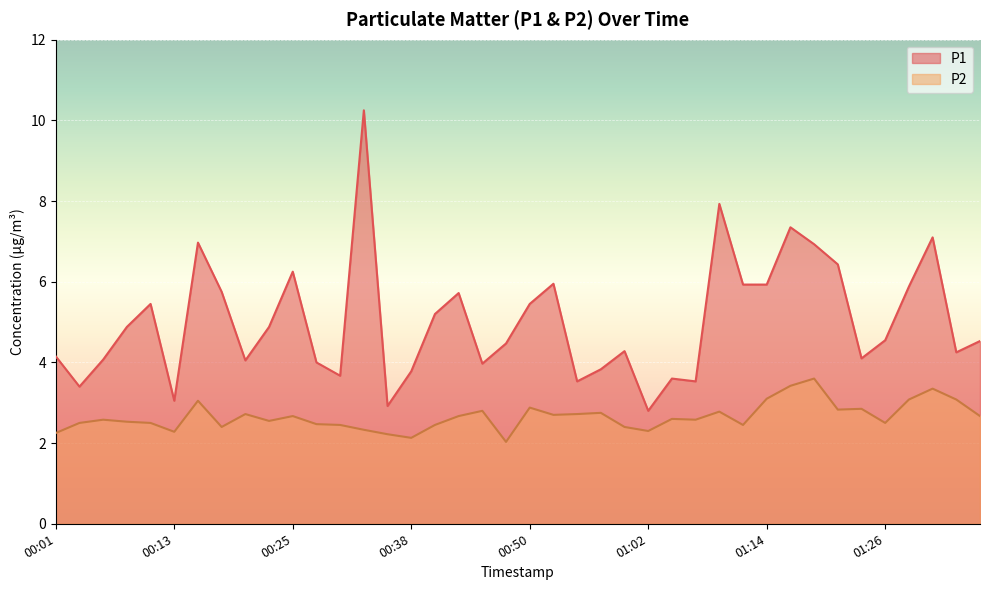

Which series has the largest range (max minus min)?

P1